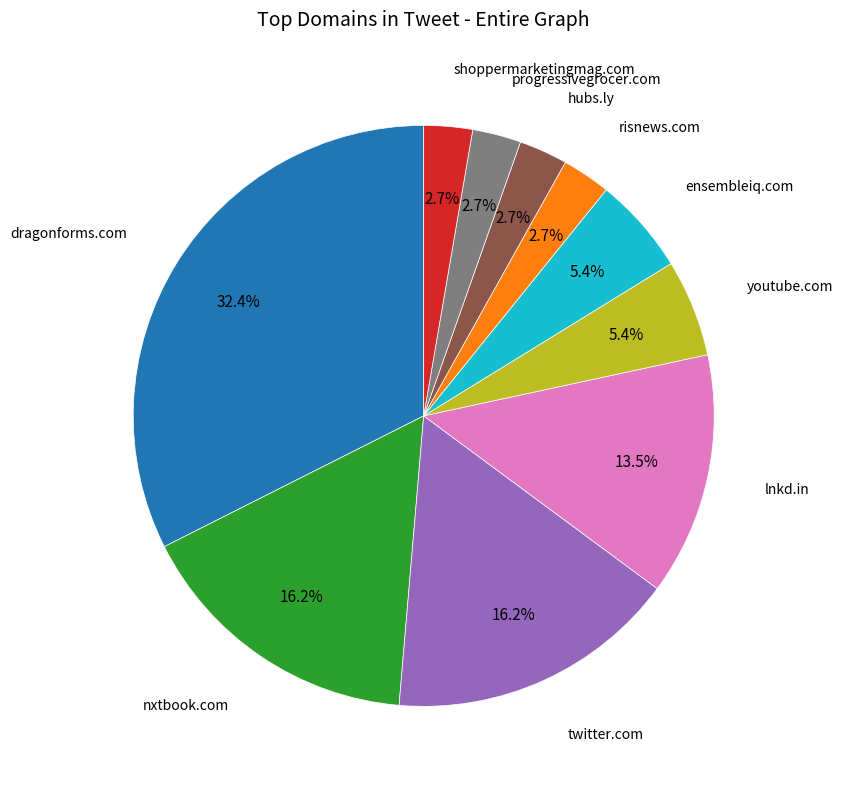

Does any single category account for the majority?

No